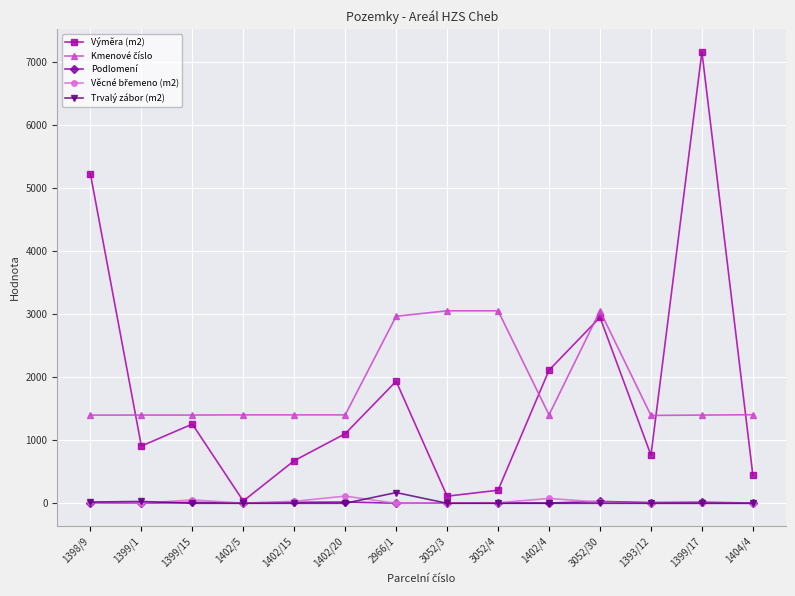

How many distinct data groups are displayed?

5